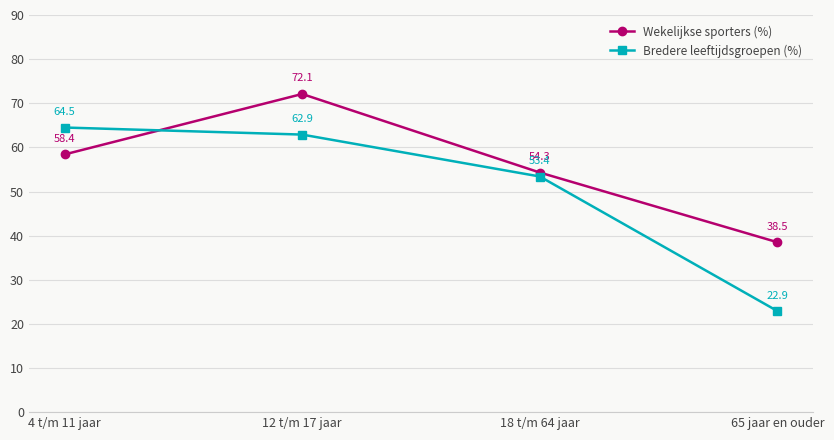

Between 12 t/m 17 jaar and 65 jaar en ouder, which series saw the biggest shift?

Bredere leeftijdsgroepen (%)